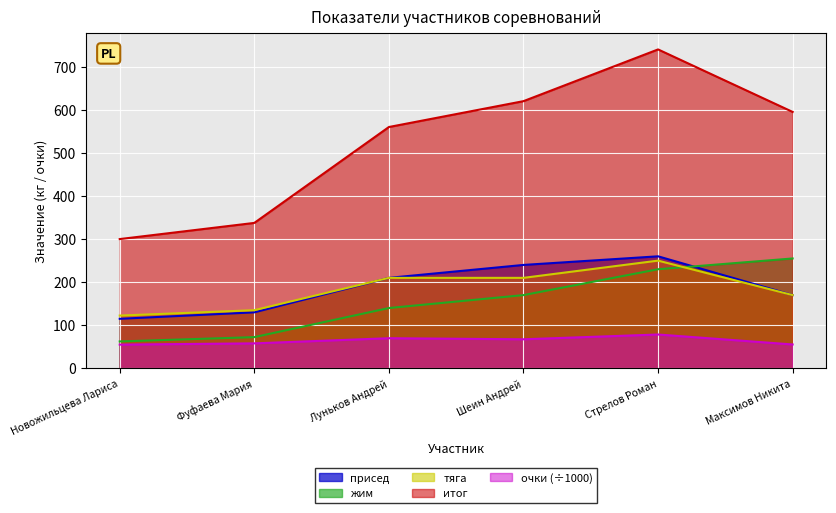

Is it true that тяга equals 170.0 at Максимов Никита?

True